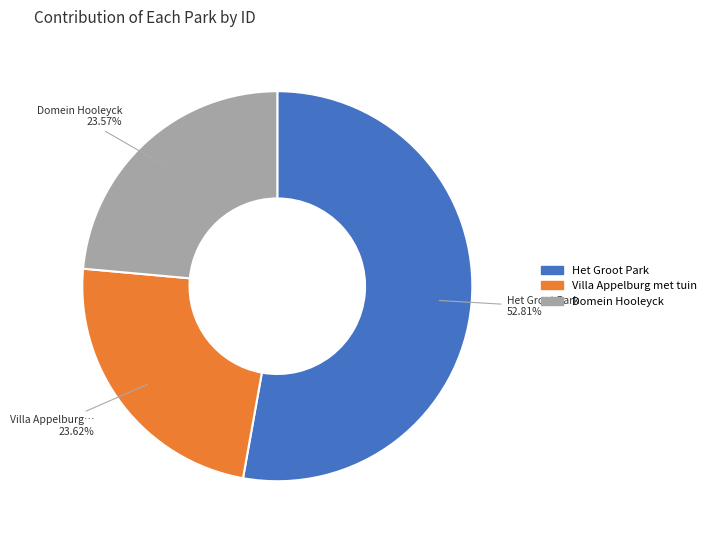

Count the number of slices in the pie.

3